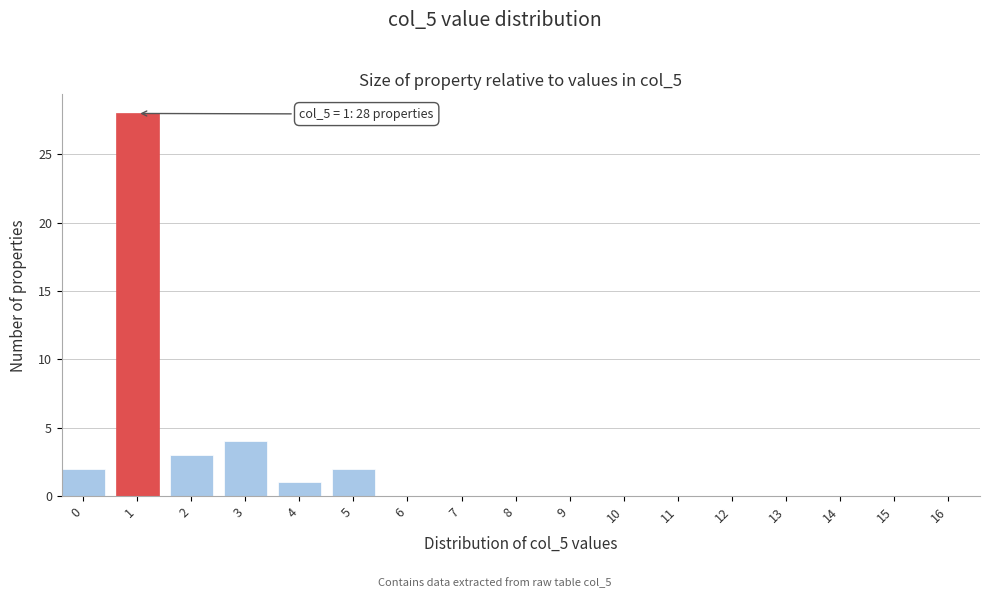

Reading right to left, list all the values displayed in this chart.

16=0	15=0	14=0	13=0	12=0	11=0	10=0	9=0	8=0	7=0	6=0	5=2	4=1	3=4	2=3	1=28	0=2